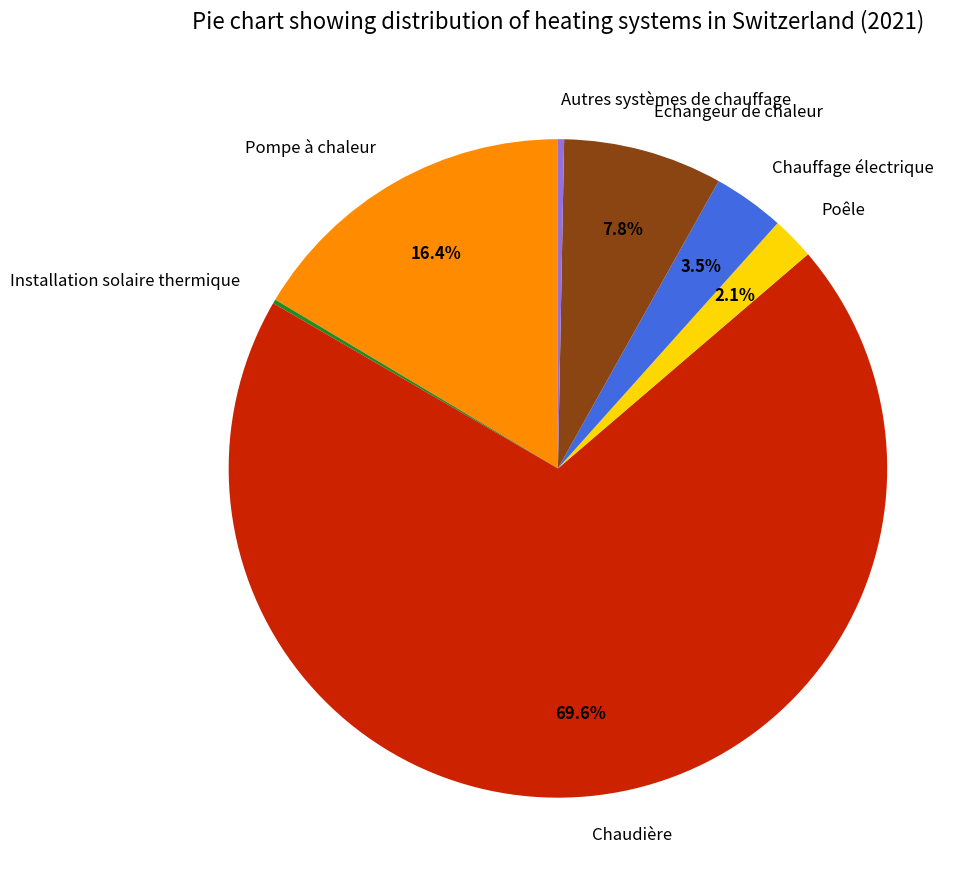

Which category has the biggest portion of the pie?

Chaudière